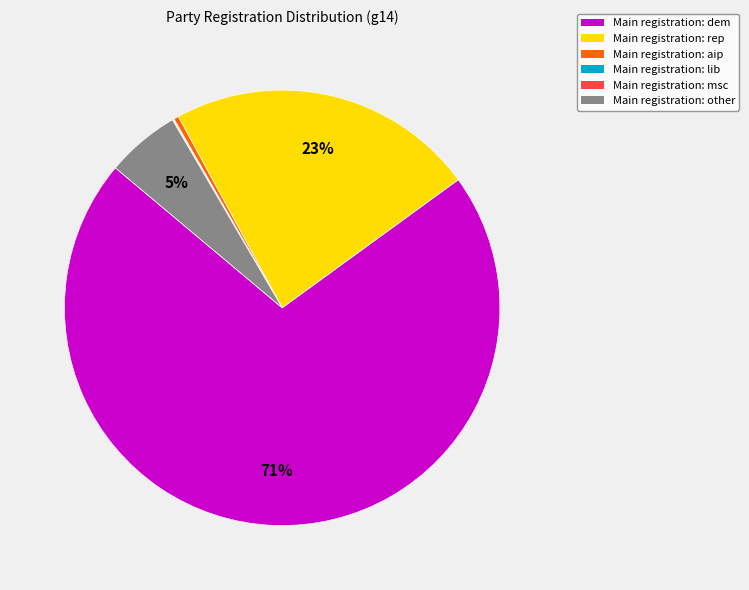

Does any single category account for the majority?

Yes